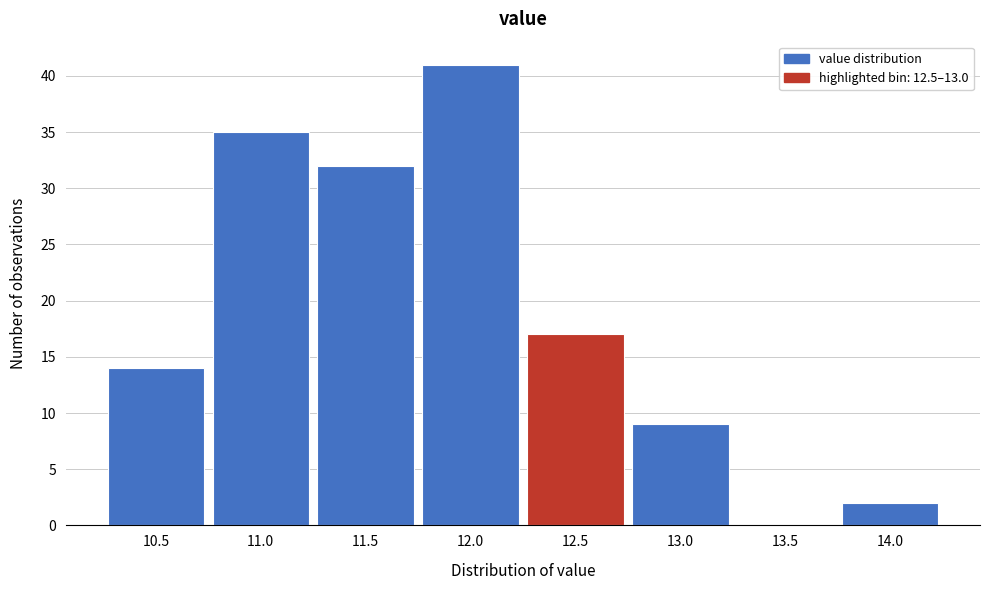

Reading left to right, what are all the values shown in this chart?

10.5=14	11.0=35	11.5=32	12.0=41	12.5=17	13.0=9	13.5=0	14.0=2